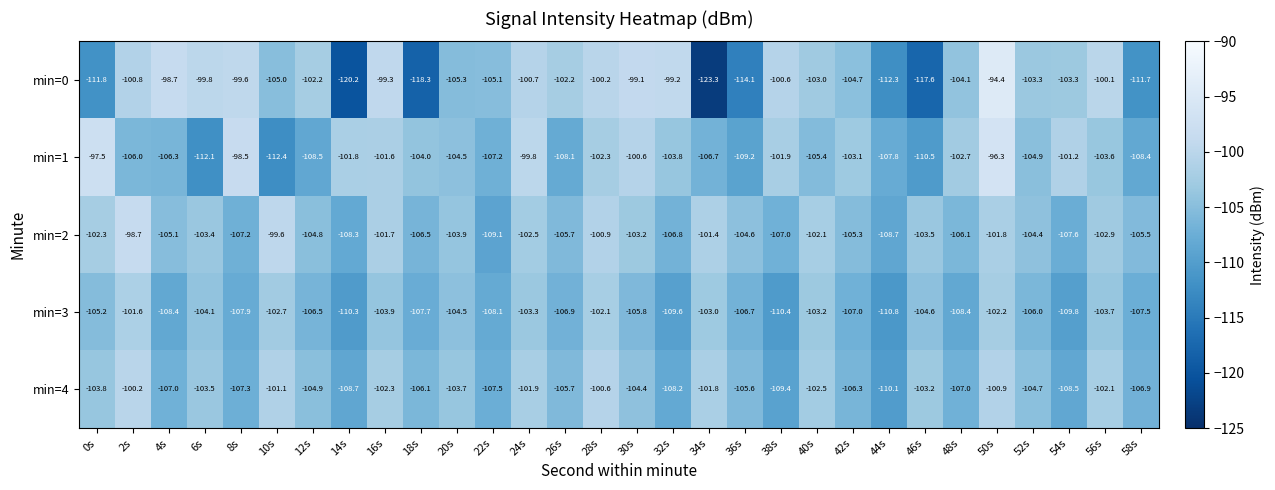

List the series in order of their peak value, highest first.

min=0, min=1, min=2, min=4, min=3